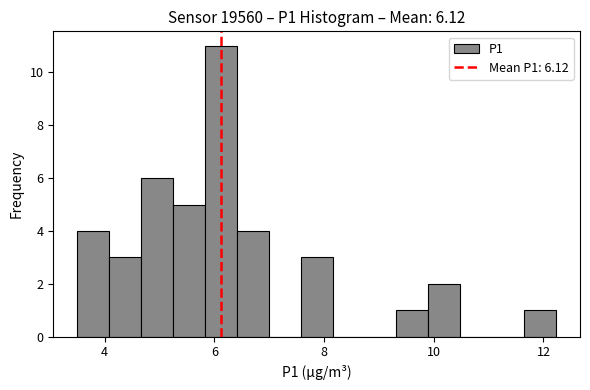

Read against the x-axis, roughly where is the centre of the tallest bar?

6.2